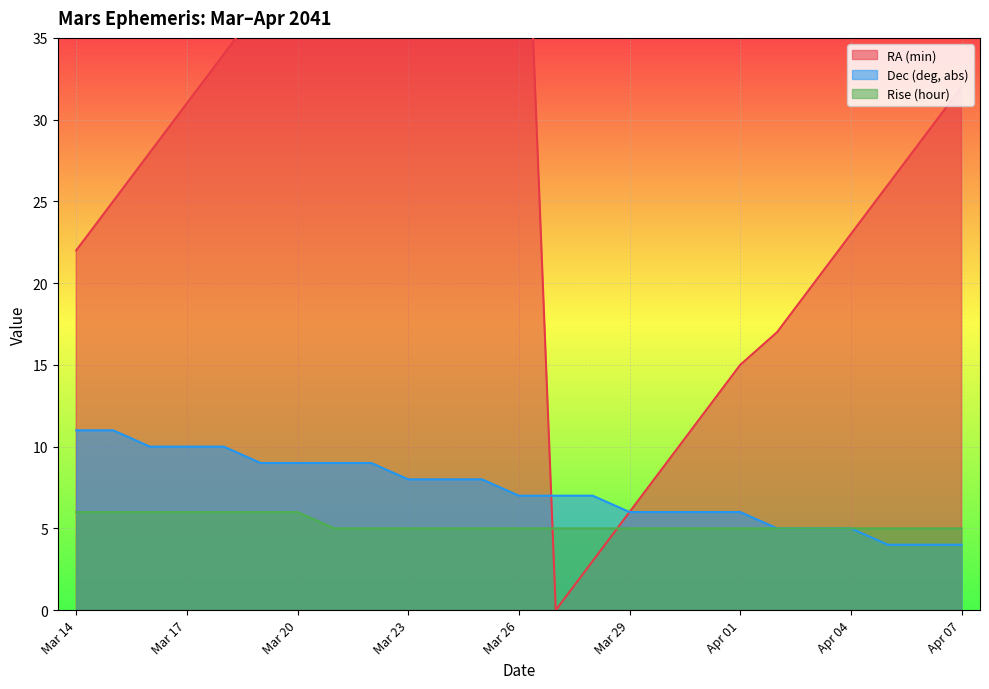

True or false: Rise (hour) and RA (min) cross at least once.

True